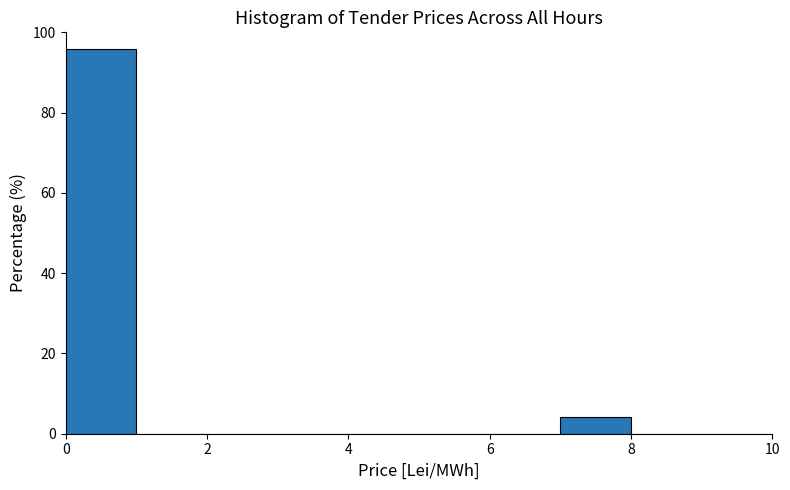

Reading left to right, list every bar in this chart as the range it spans on the x-axis followed by its height. The values are not printed on the chart, so give them approximately, as read against the axis.

0 to 1: 96
1 to 2: 0
2 to 3: 0
3 to 4: 0
4 to 5: 0
5 to 6: 0
6 to 7: 0
7 to 8: 4
8 to 9: 0
9 to 10: 0